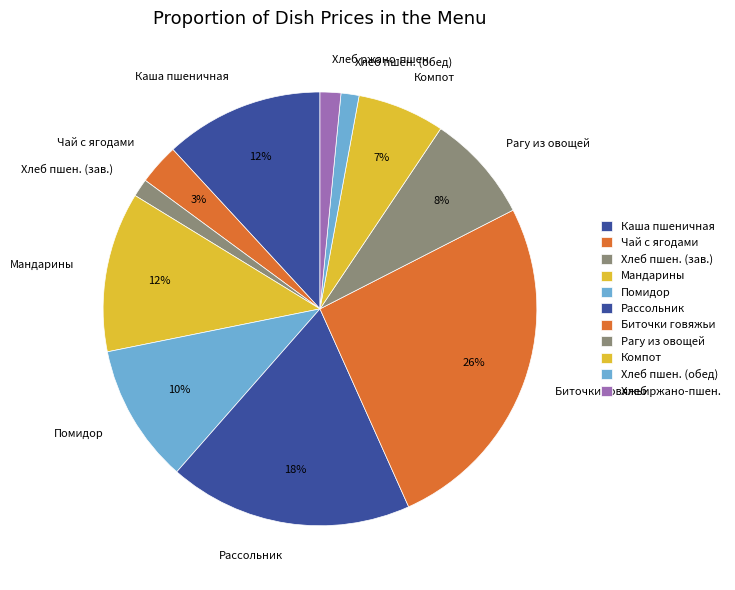

Is it true that Хлеб пшен. (зав.) is 1% of the pie?

True